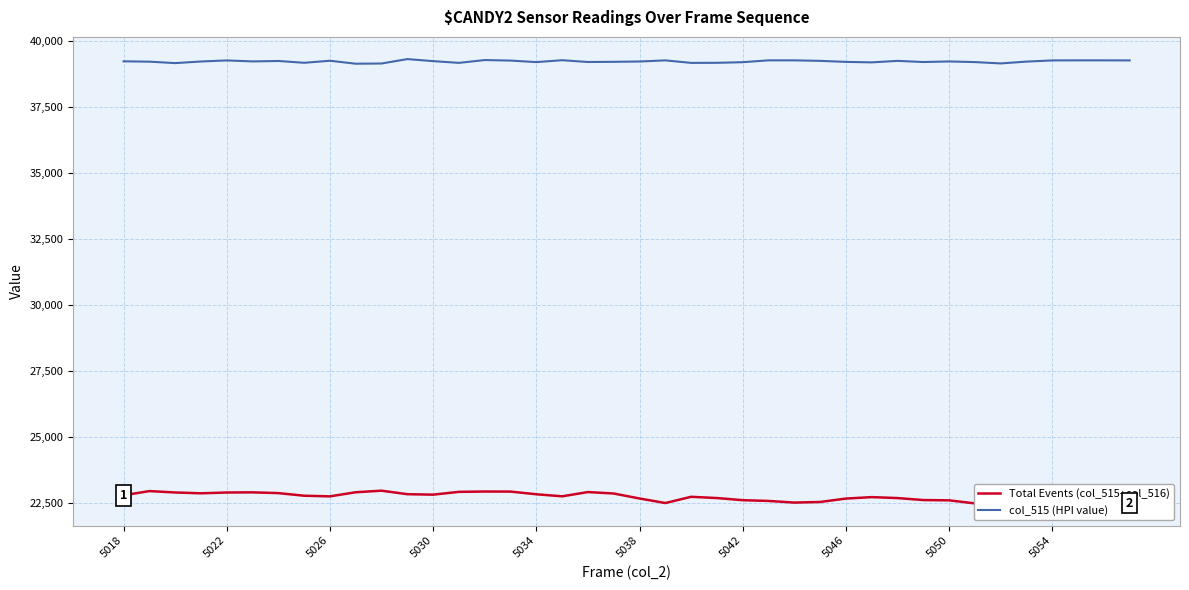

At 35, list the series in order from largest to smallest.

col_515 (HPI value), Total Events (col_515+col_516)